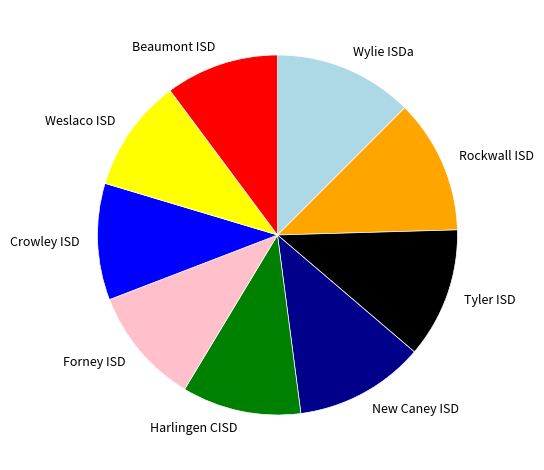

Does any single category account for the majority?

No